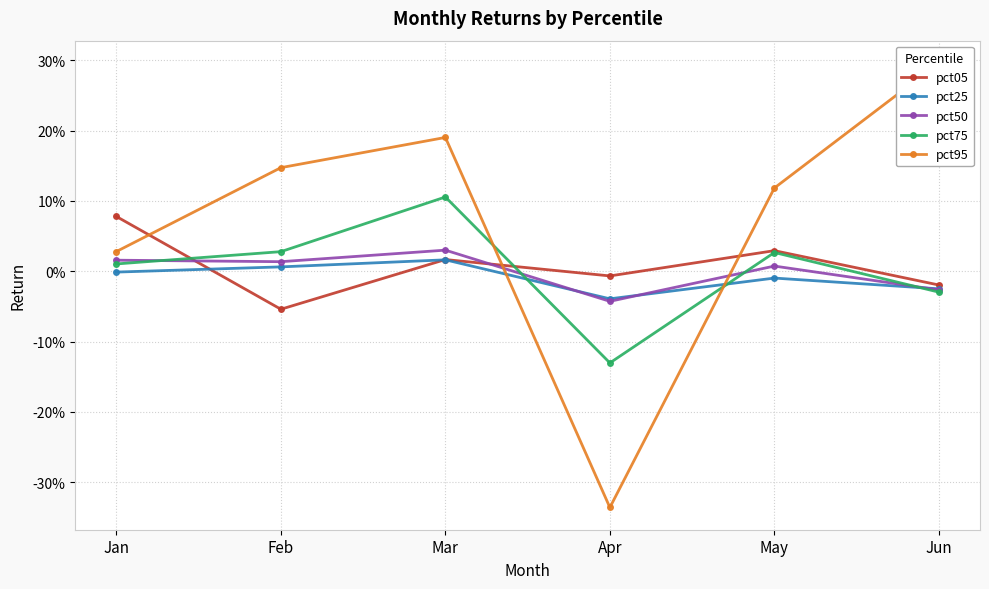

The value of pct75 at May is 0.0. True or false?

False